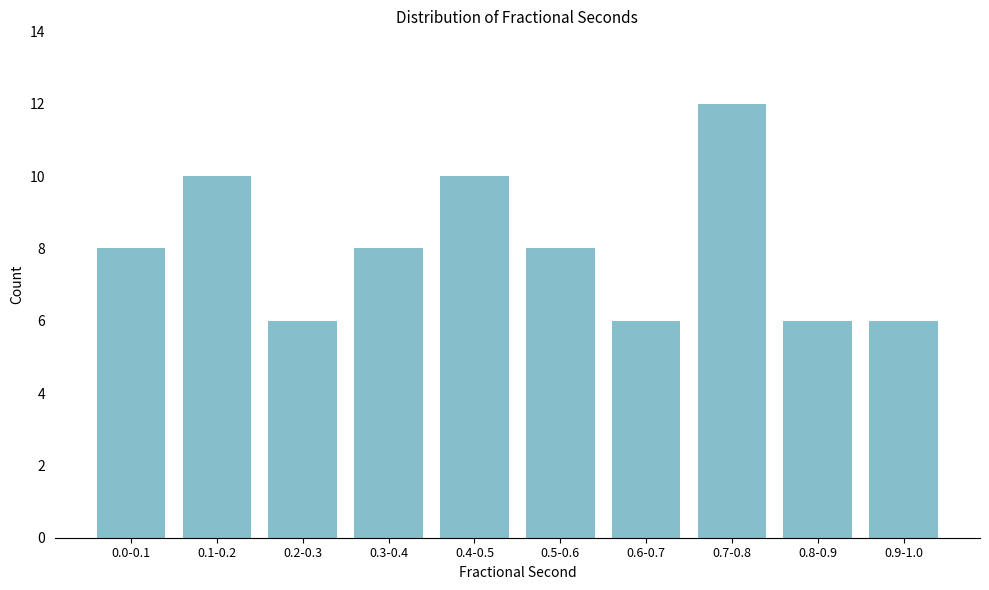

Reading left to right, extract all data points from this chart.

8	10	6	8	10	8	6	12	6	6